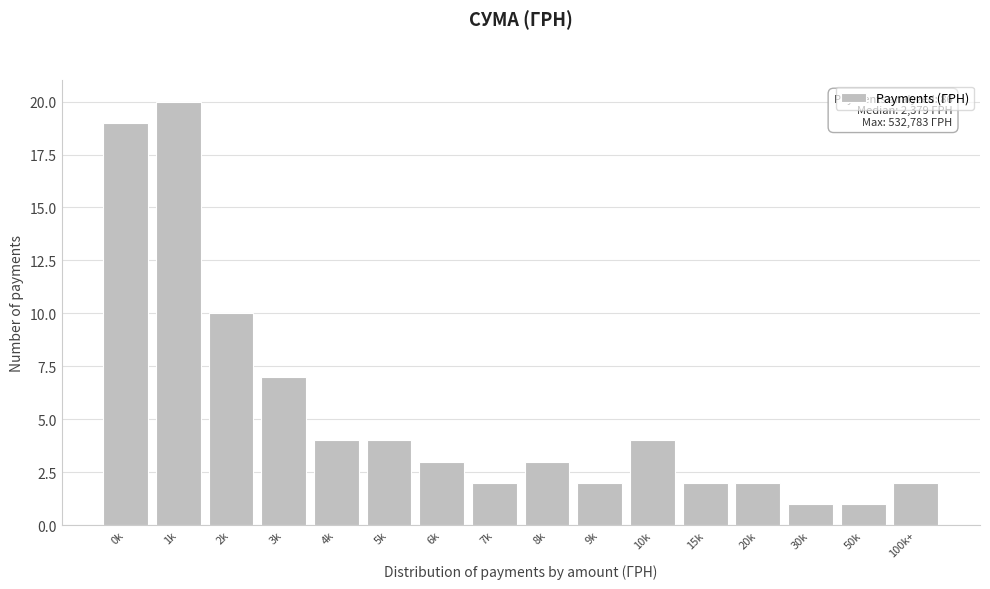

Reading left to right, list all the values displayed in this chart.

0k=19	1k=20	2k=10	3k=7	4k=4	5k=4	6k=3	7k=2	8k=3	9k=2	10k=4	15k=2	20k=2	30k=1	50k=1	100k+=2